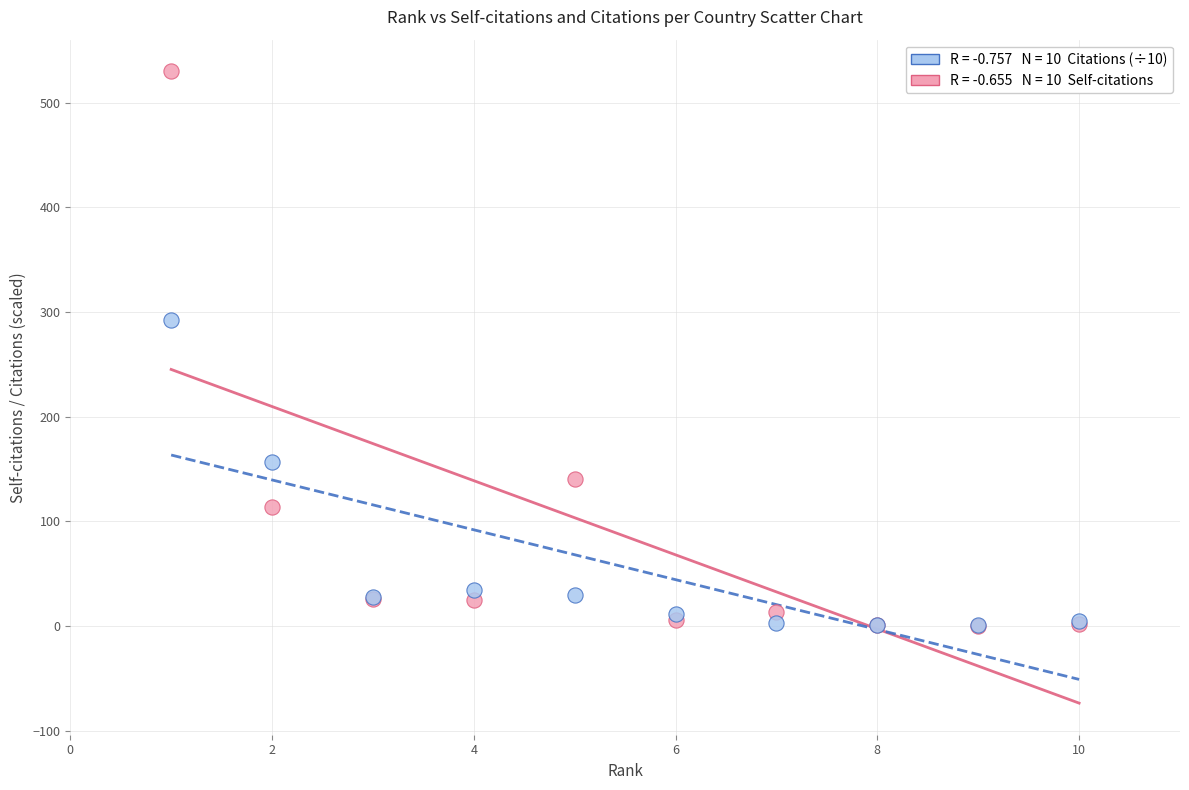

Across all series, what Y value is closest to 265?

292.6